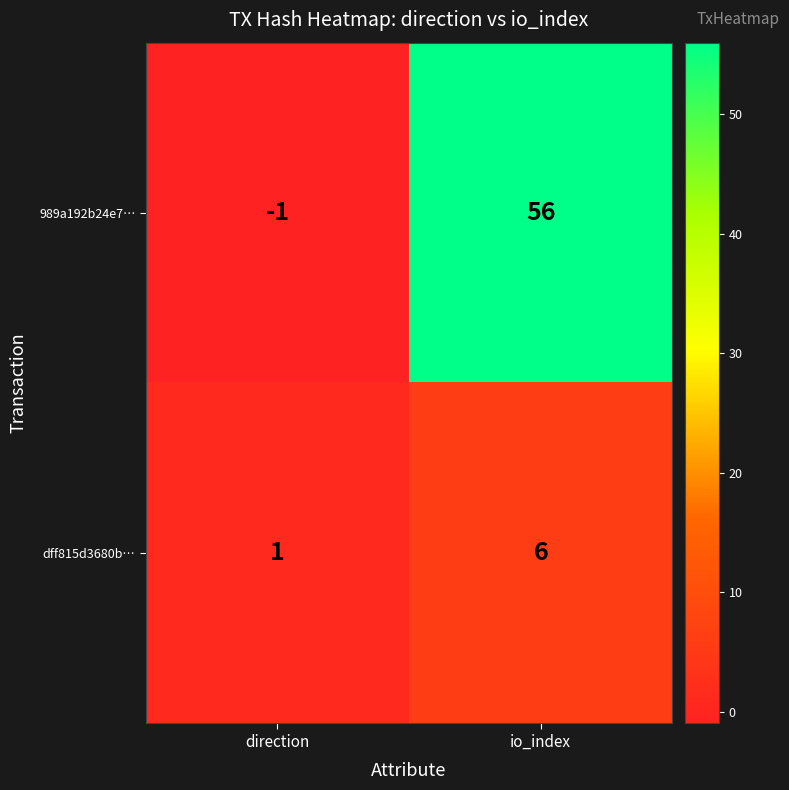

How many values in the dff815d3680b… series are below 6?

1